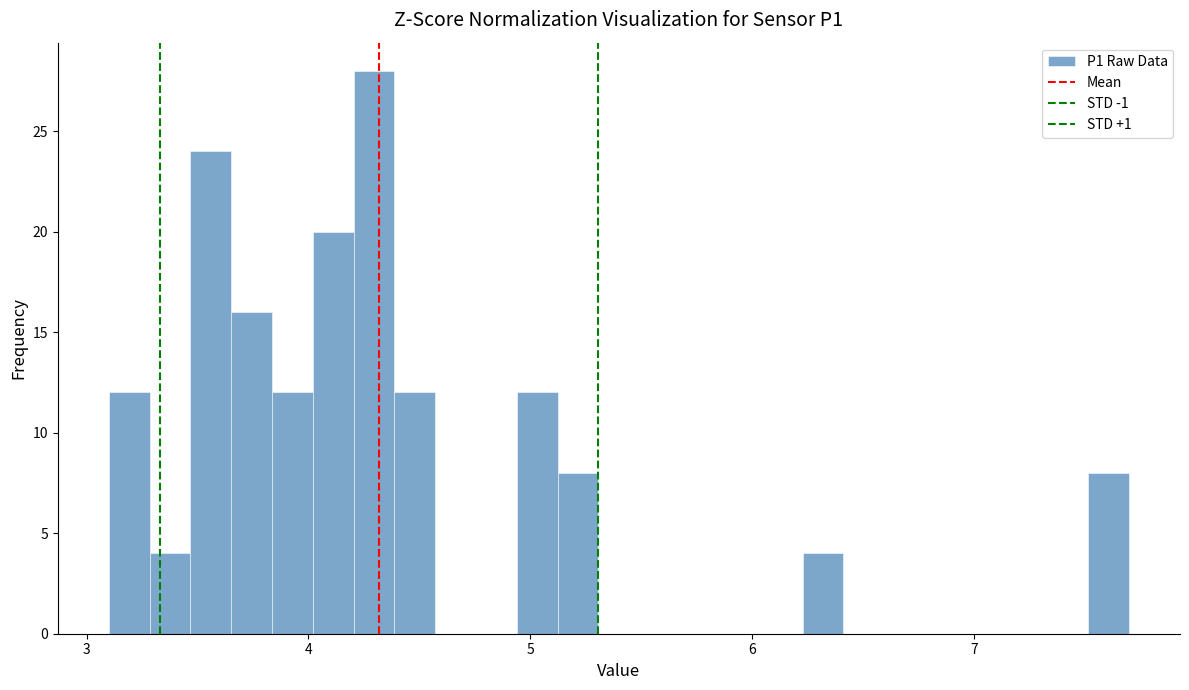

Read against the x-axis, roughly where is the centre of the tallest bar?

4.3